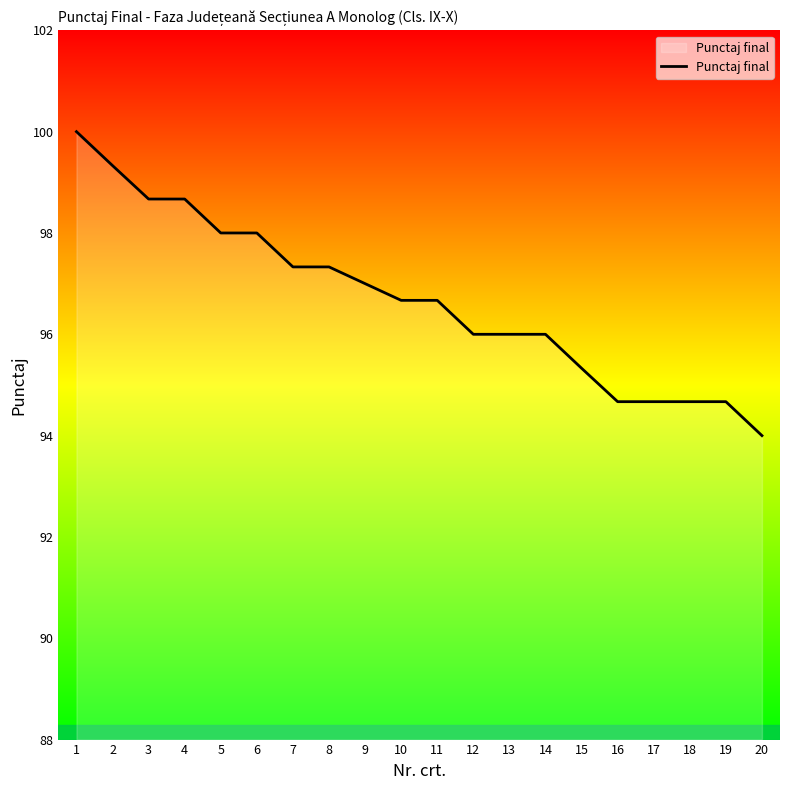

Where is the data nearest to the value 97?

9